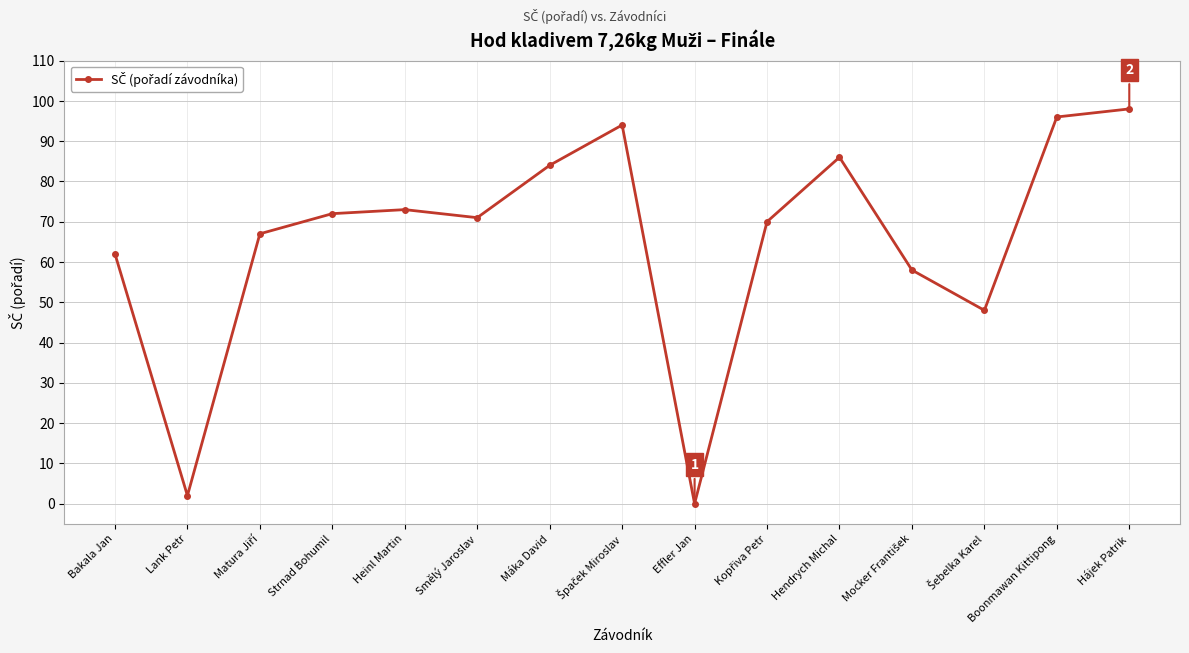

What is the label of the 2nd point from the right?

Boonmawan Kittipong